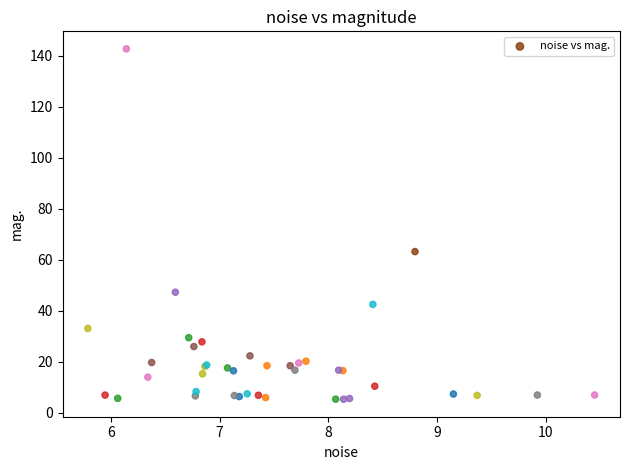

What Y value in the scatter plot is closest to 74?

63.2